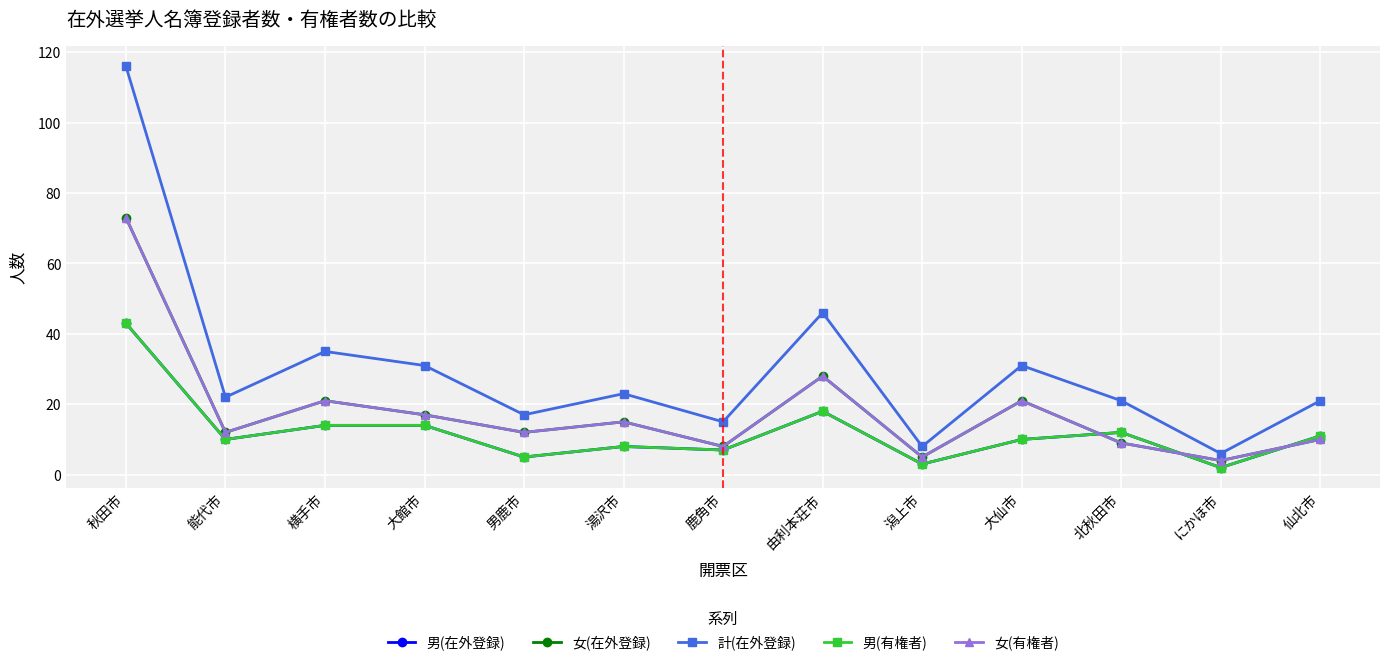

List the labels in order of 男(有権者) value, smallest first.

にかほ市, 潟上市, 男鹿市, 鹿角市, 湯沢市, 能代市, 大仙市, 仙北市, 北秋田市, 横手市, 大館市, 由利本荘市, 秋田市